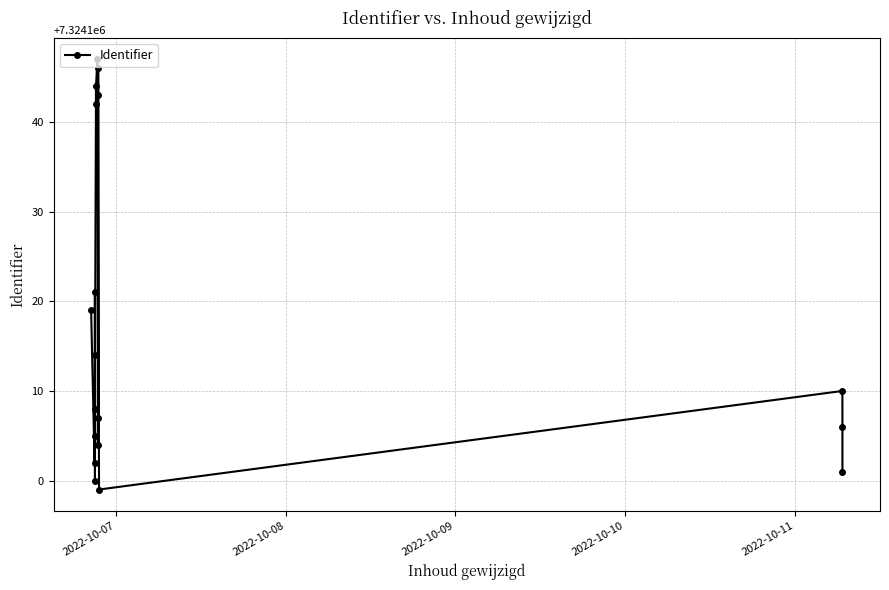

What is the difference between the second highest and second lowest values?

46